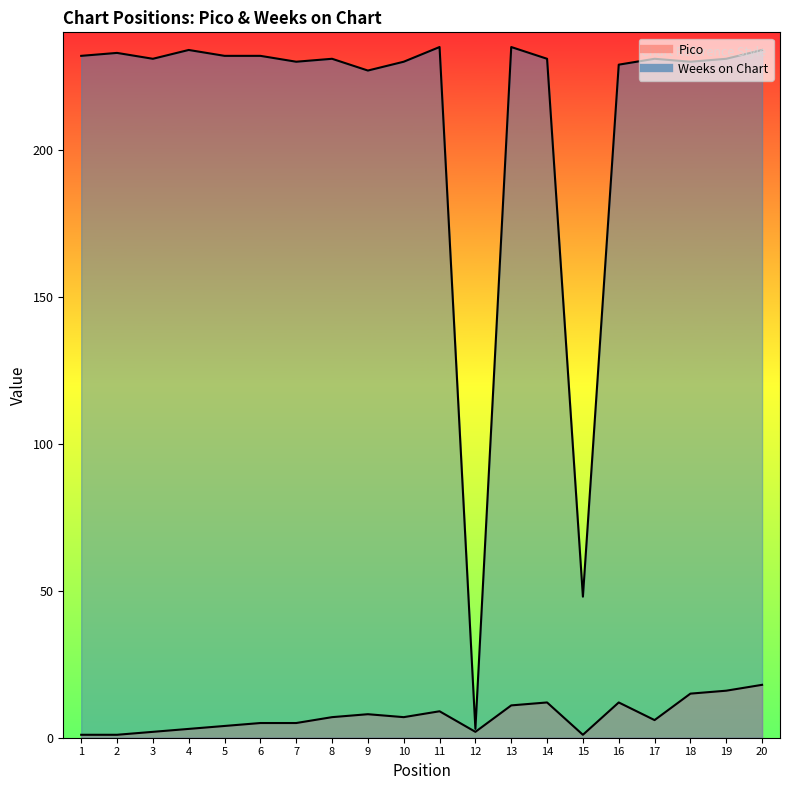

Which label corresponds to the smallest value in the chart?

1